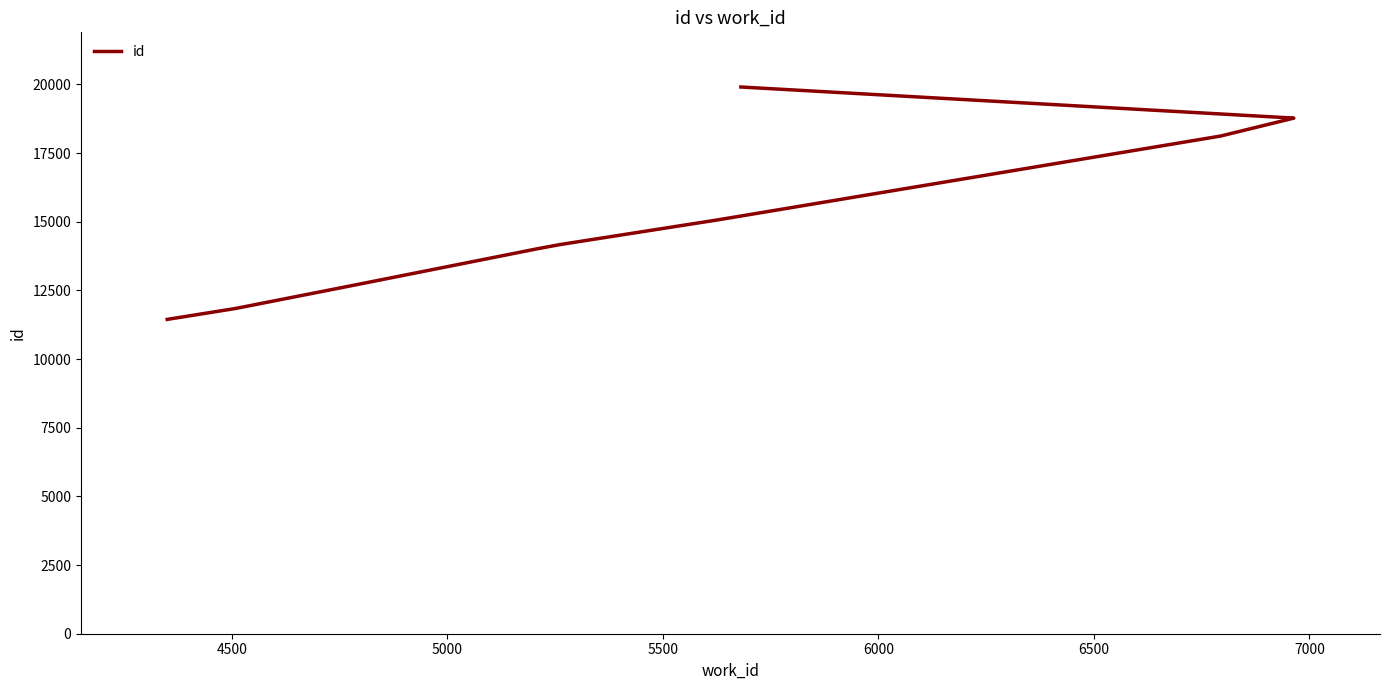

What is the smallest value displayed?

11446